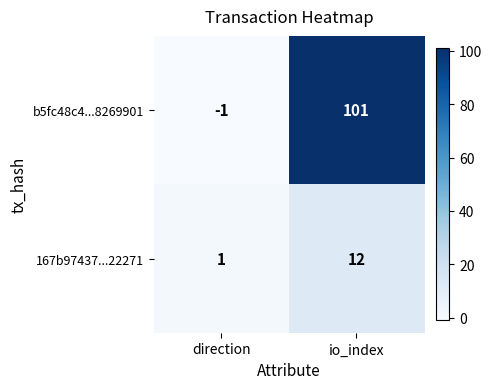

What is the total value across all series at io_index?

113